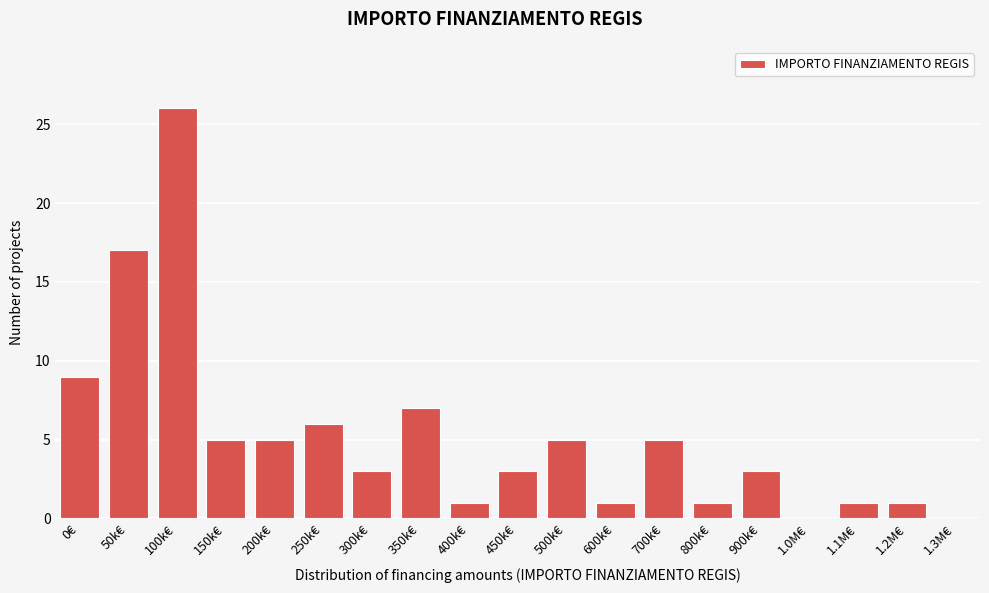

Reading right to left, what are all the values shown in this chart?

1.3M€=0	1.2M€=1	1.1M€=1	1.0M€=0	900k€=3	800k€=1	700k€=5	600k€=1	500k€=5	450k€=3	400k€=1	350k€=7	300k€=3	250k€=6	200k€=5	150k€=5	100k€=26	50k€=17	0€=9